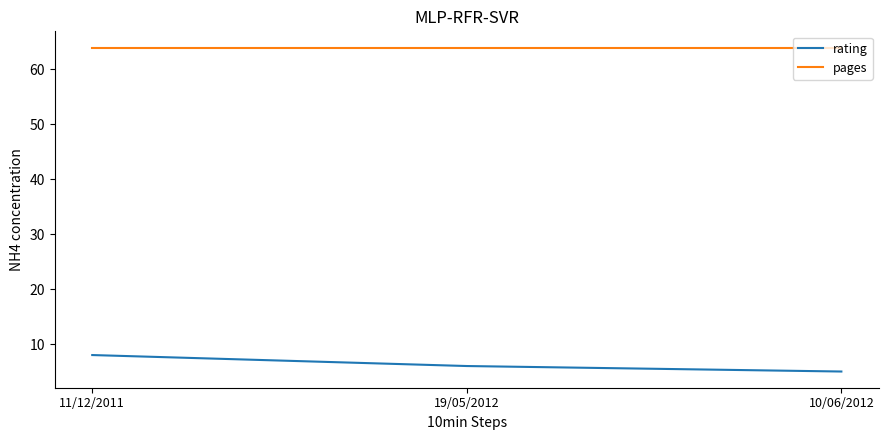

Reading left to right, list all the values displayed in this chart.

rating: 8	6	5
pages: 64	64	64